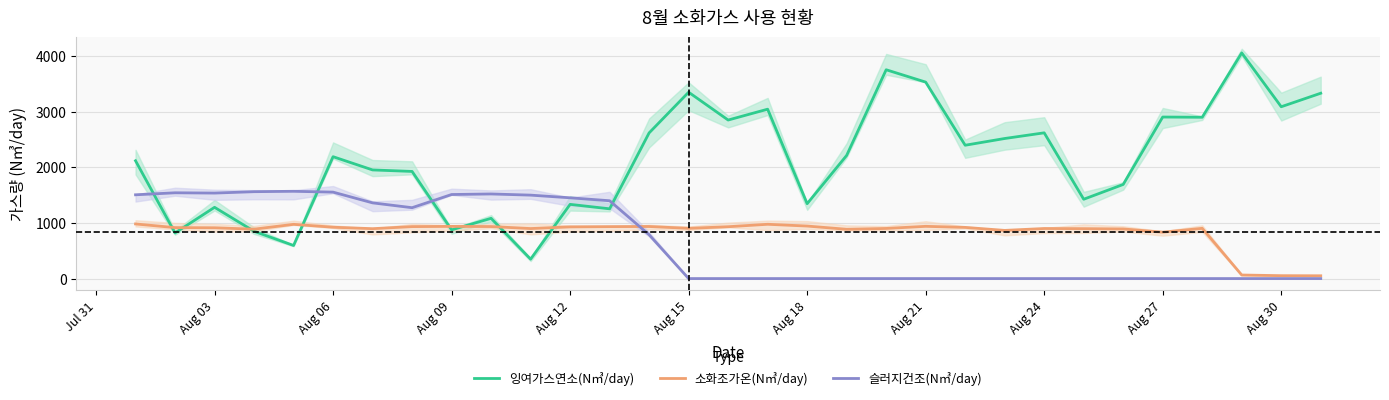

The value of 슬러지건조(N㎥/day) at Aug 18 is 0. True or false?

True